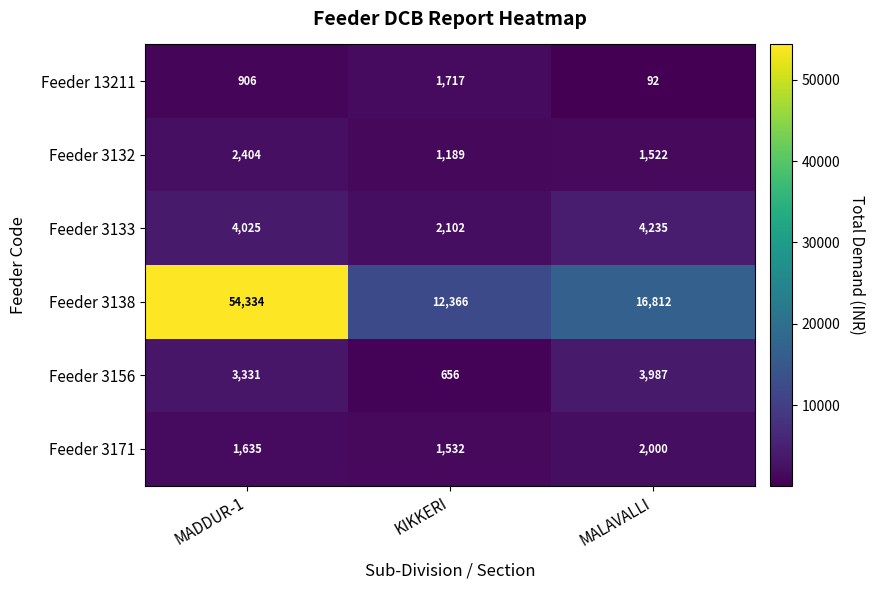

Reading left to right, what are all the values shown in this chart?

Feeder 13211: 906	1717	92
Feeder 3132: 2404	1189	1522
Feeder 3133: 4025	2102	4235
Feeder 3138: 54334	12366	16812
Feeder 3156: 3331	656	3987
Feeder 3171: 1635	1532	2000